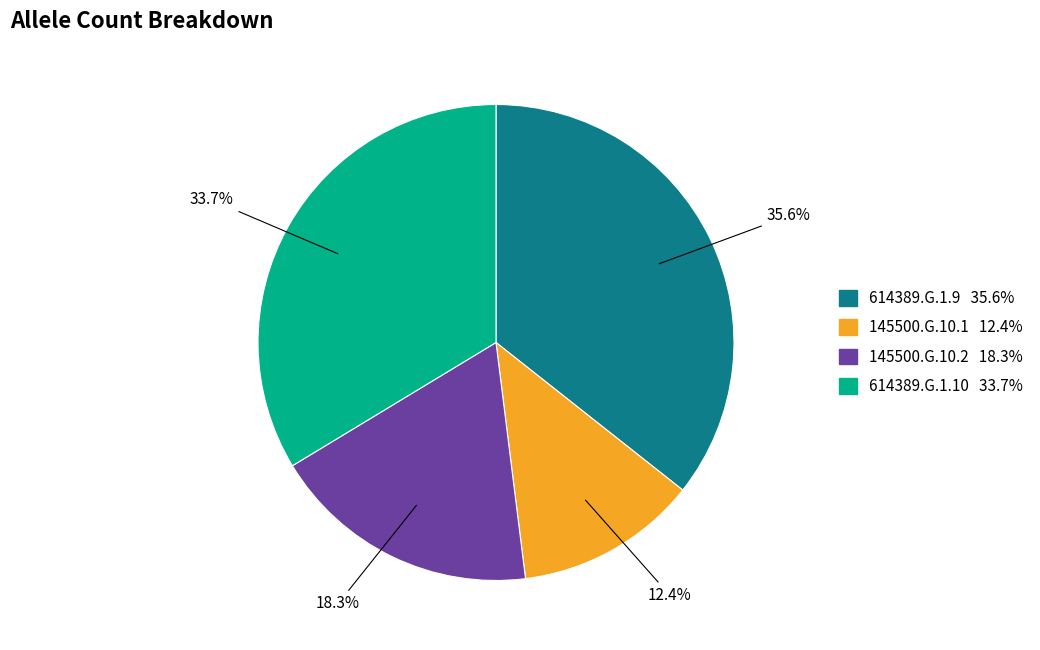

What percentage is NOT represented by 145500.G.10.1?

87.6%